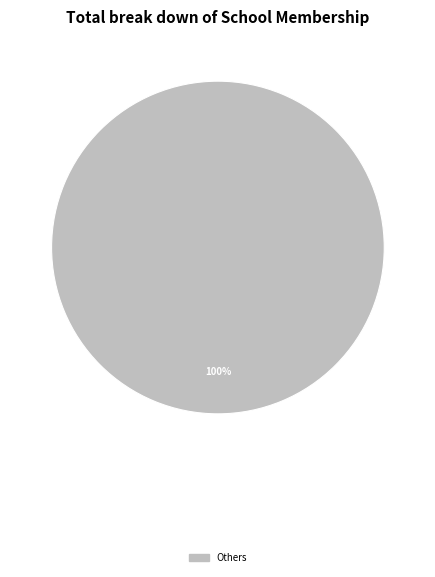

Is there any slice that represents more than half of the pie?

Yes